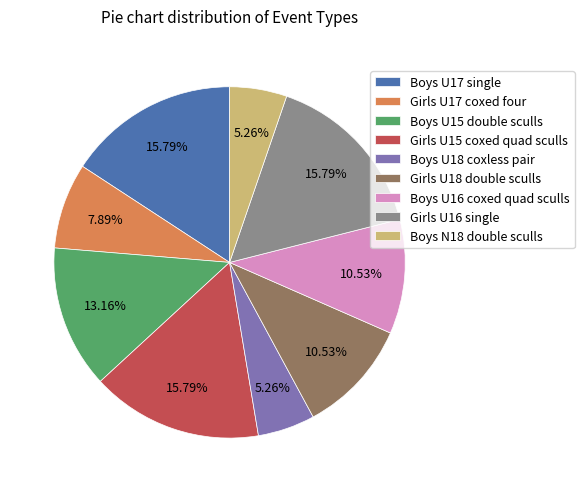

To the nearest percent, what is the average slice percentage?

11%